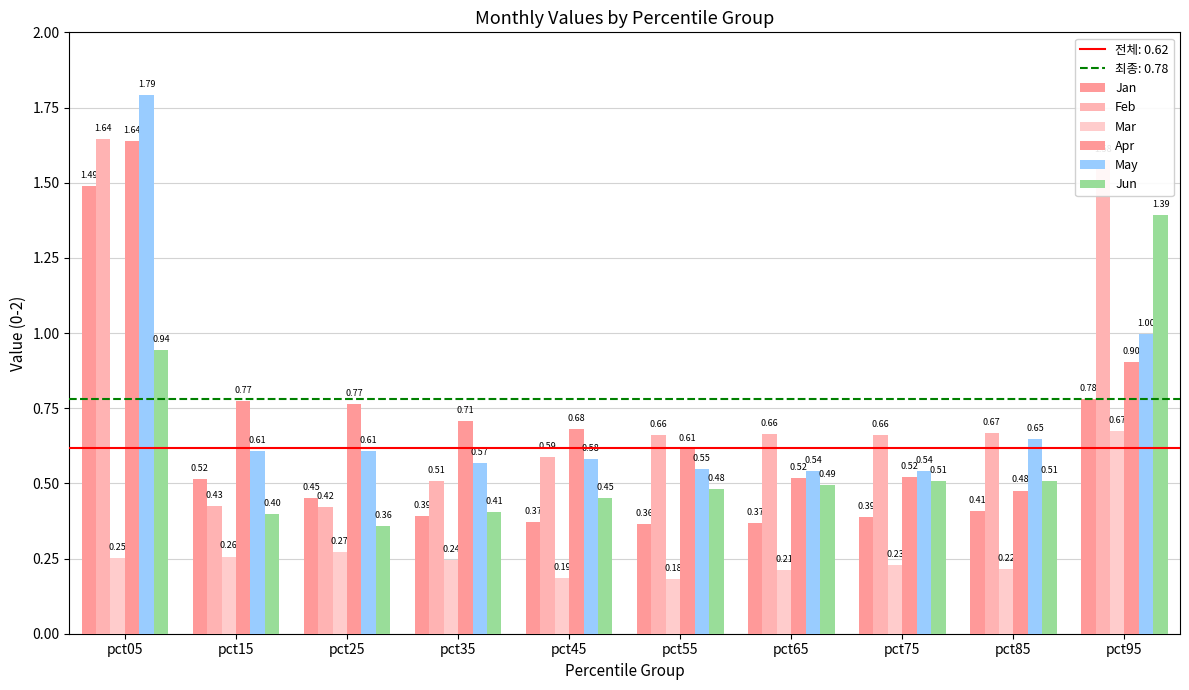

Rank the series at pct95 from highest to lowest value.

Feb, Jun, May, Apr, Jan, Mar